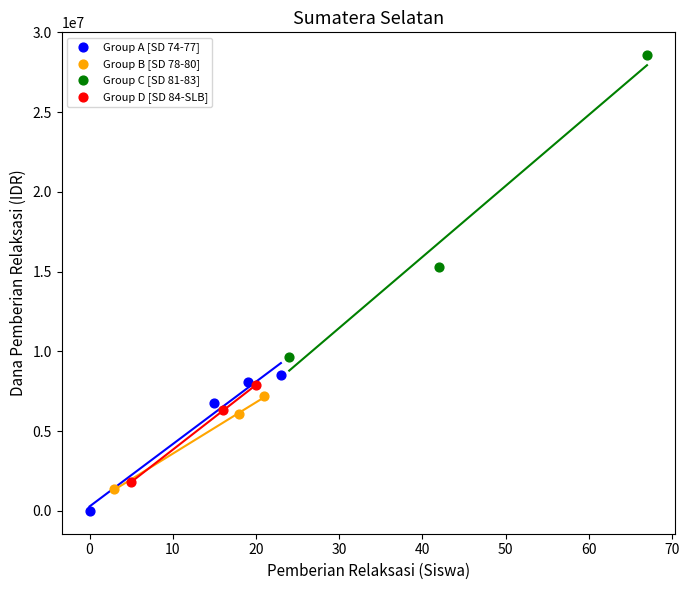

Which series has the widest spread of Y values?

Group C [SD 81-83]